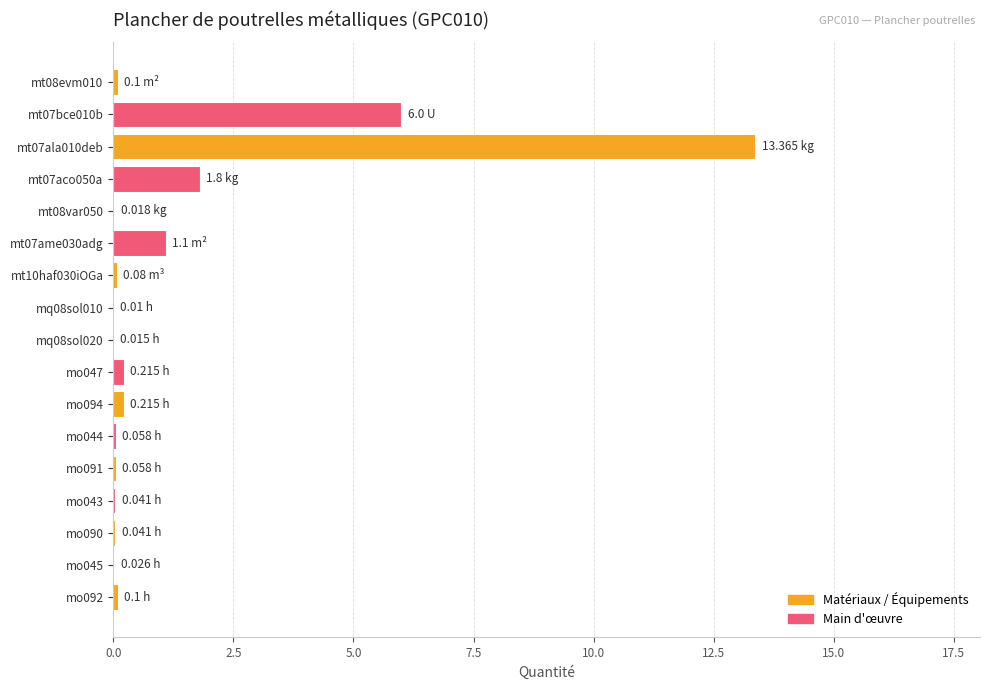

What is the sum of all values?

23.2